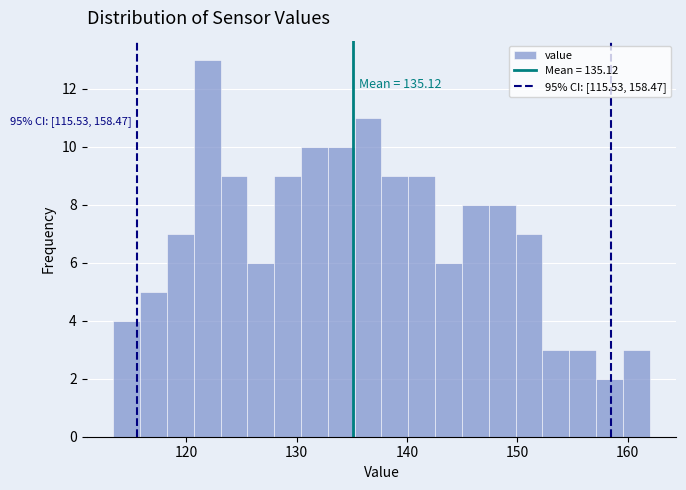

Read against the x-axis, roughly where is the centre of the tallest bar?

122